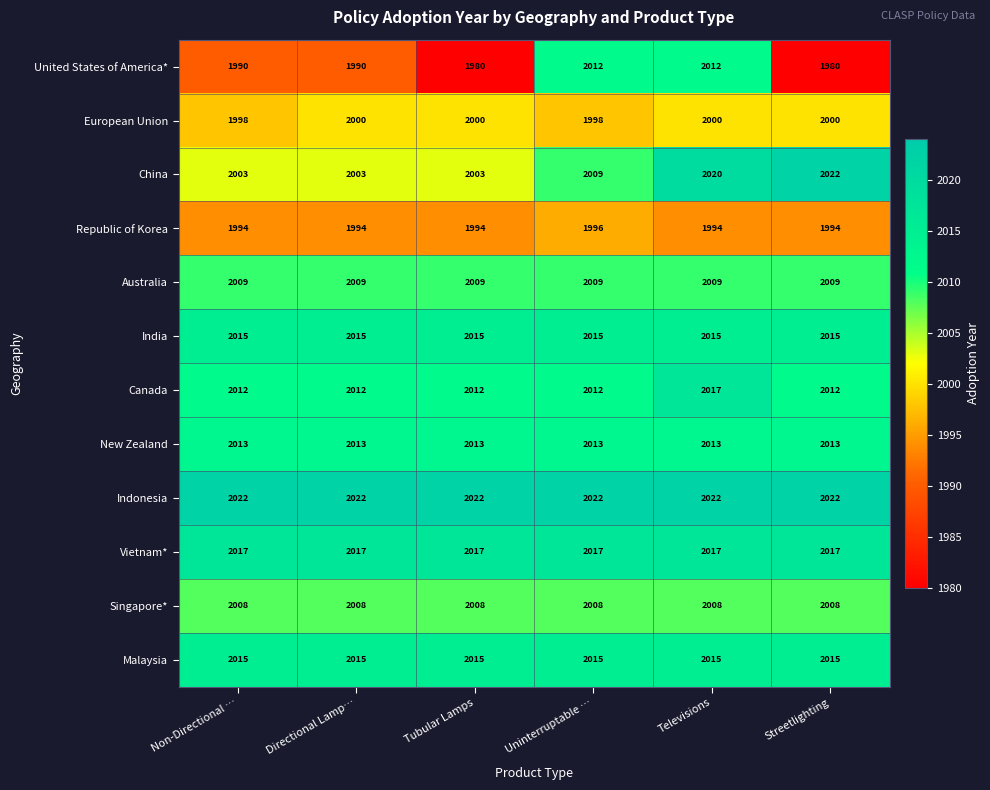

Between Directional Lamp… and Tubular Lamps, which series saw the biggest shift?

United States of America*